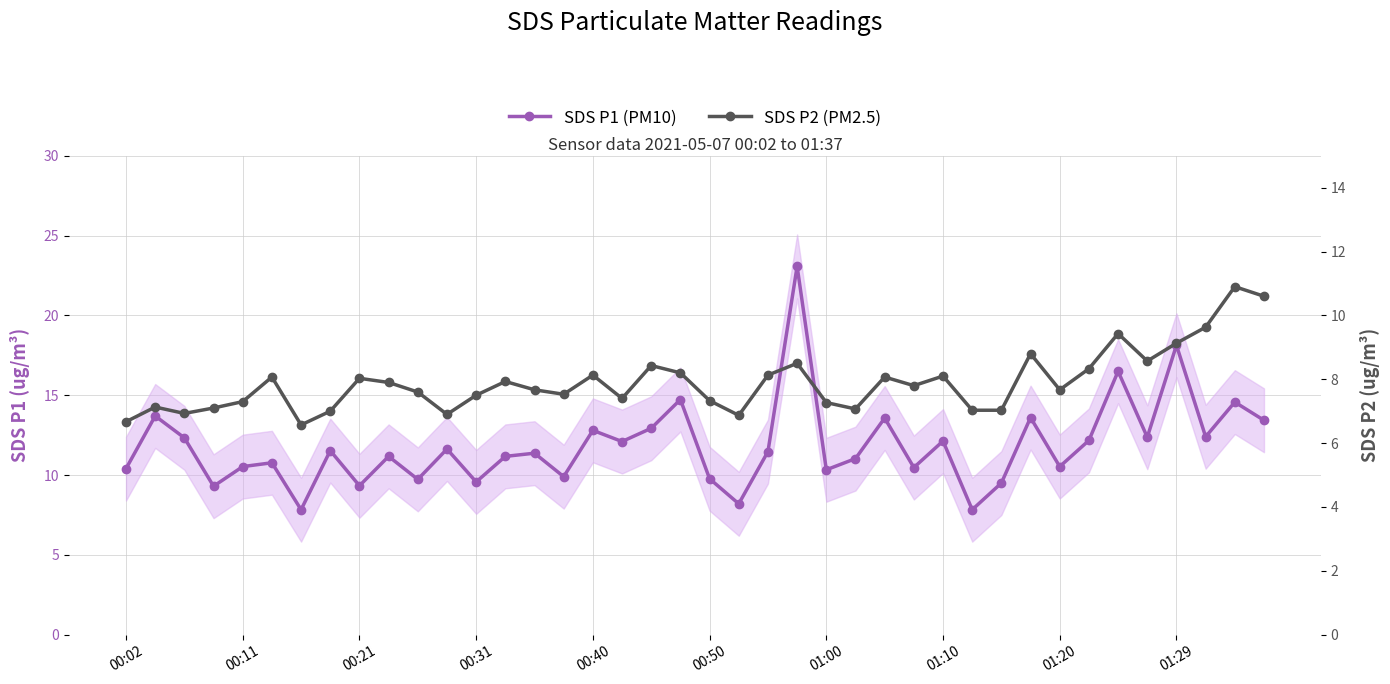

Reading right to left, transcribe all the data shown in this chart.

SDS P1 (PM10): 13.4	14.6	12.4	18.1	12.4	16.5	12.2	10.5	13.6	9.5	7.8	12.1	10.5	13.6	11.0	10.3	23.1	11.5	8.2	9.8	14.7	12.9	12.1	12.8	9.9	11.4	11.2	9.6	11.6	9.7	11.2	9.3	11.5	7.8	10.8	10.5	9.3	12.3	13.7	10.4
SDS P2 (PM2.5): 10.6	10.9	9.6	9.1	8.6	9.4	8.3	7.7	8.8	7.0	7.0	8.1	7.8	8.1	7.1	7.3	8.5	8.1	6.9	7.3	8.2	8.4	7.4	8.1	7.5	7.7	7.9	7.5	6.9	7.6	7.9	8.0	7.0	6.6	8.1	7.3	7.1	6.9	7.1	6.7